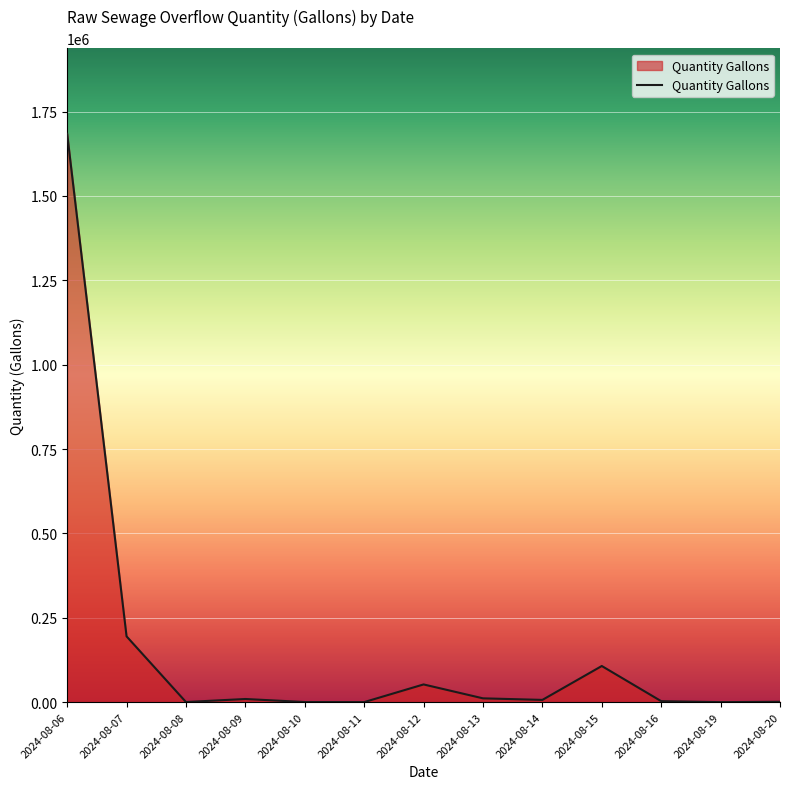

What is the difference between the maximum and minimum values?

1684190